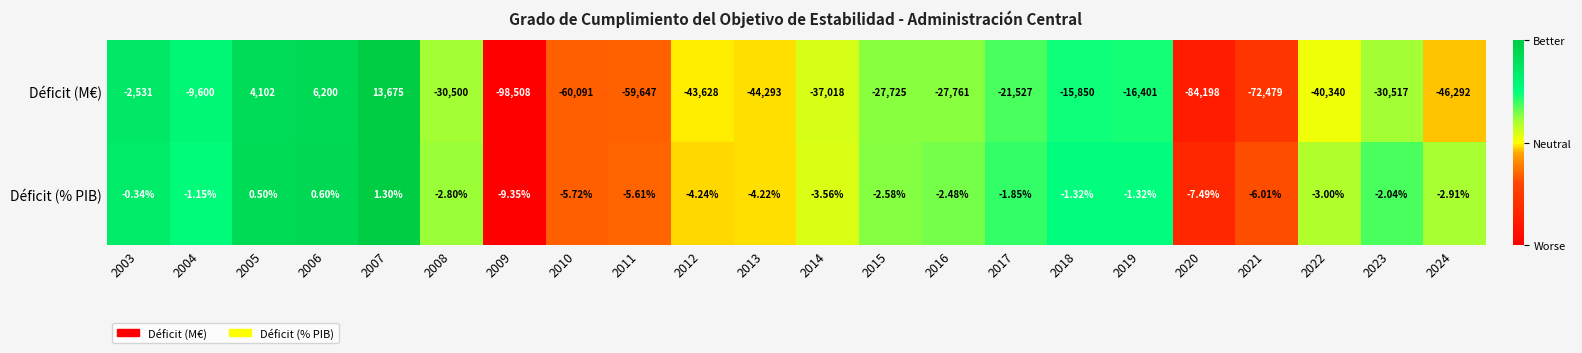

What is the total value across all series at 2021?

-72485.0